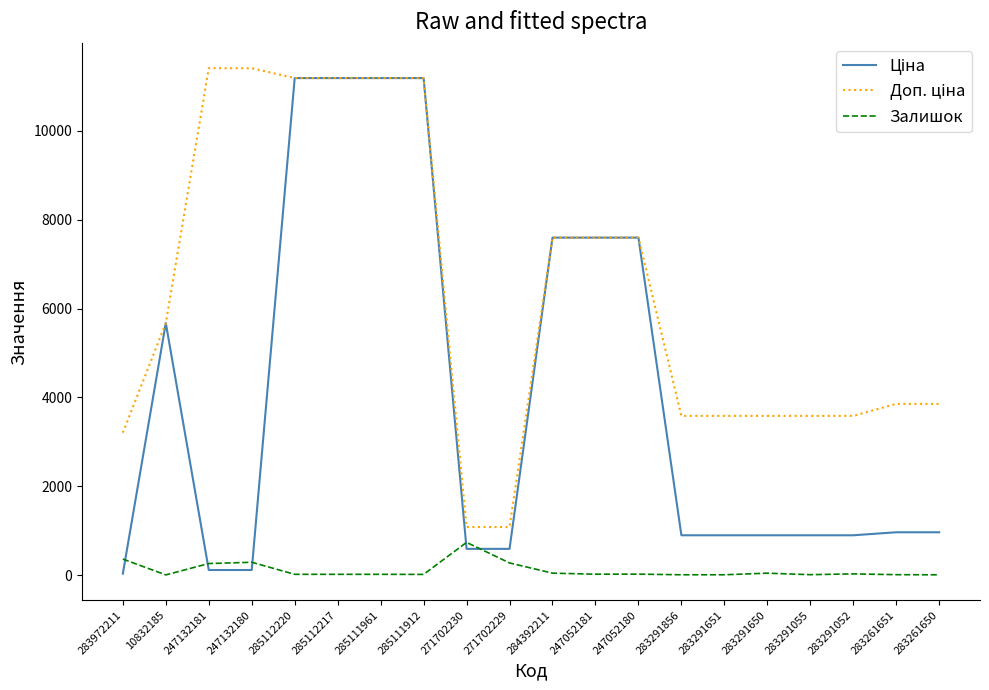

What is the maximum value shown in the chart?

11410.0